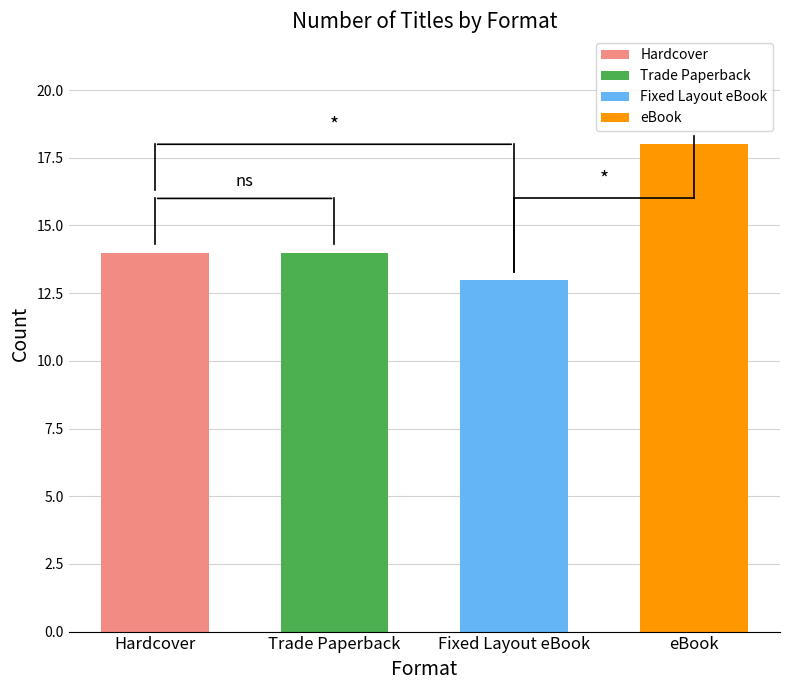

Are the bars horizontal?

No